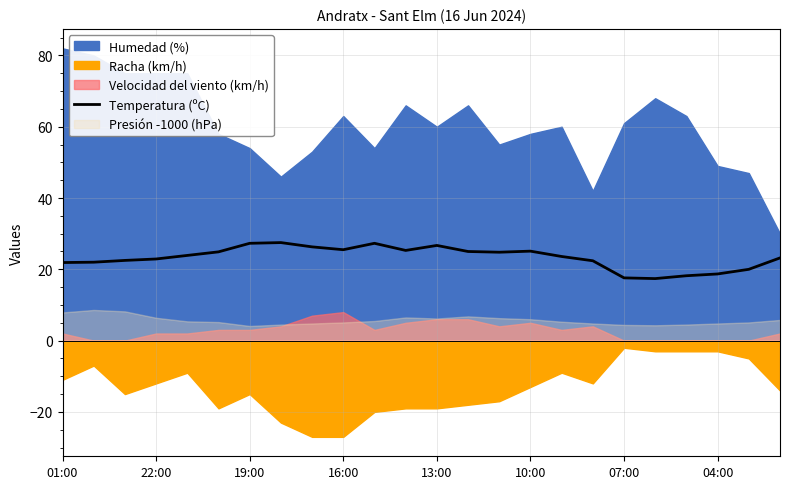

What is the value of the 22nd point from the left?

18.7